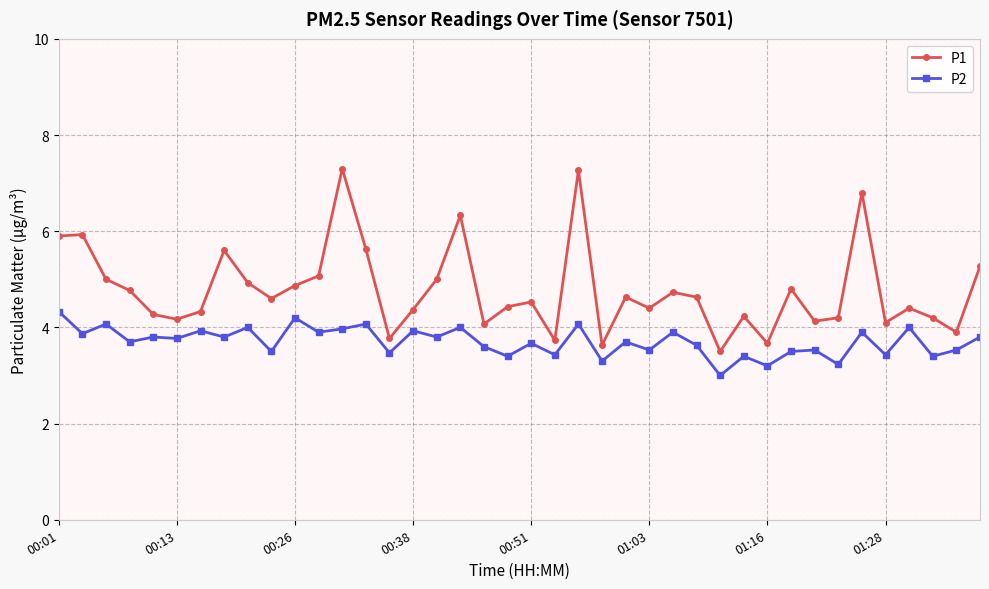

What is the average value of the P1 series?

4.8